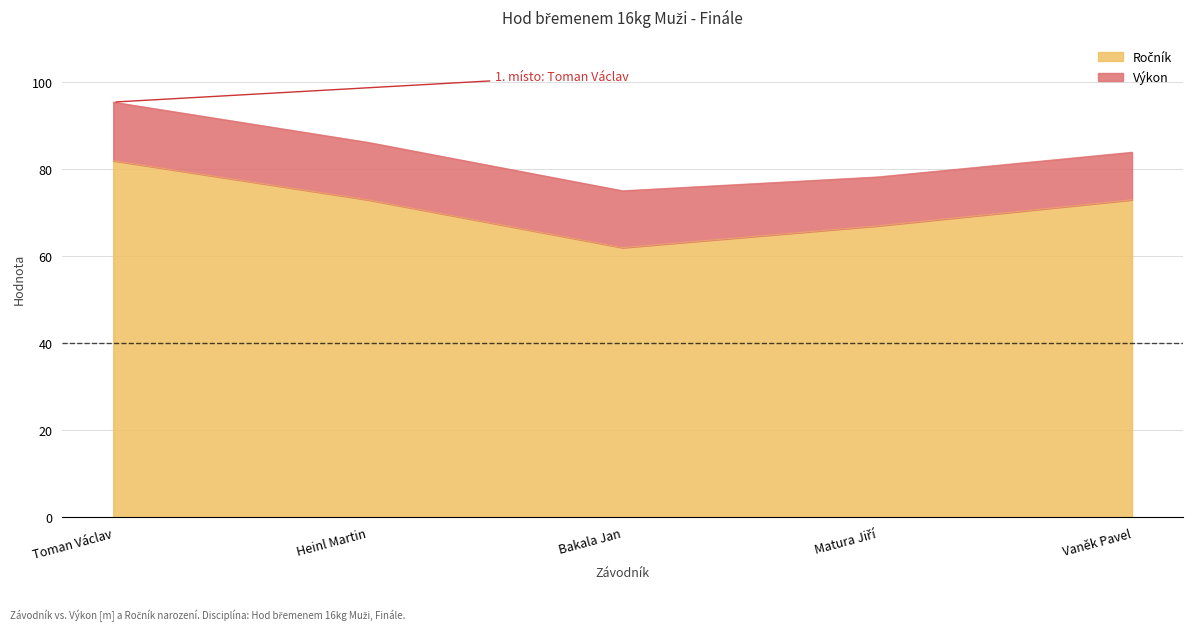

Which category has the lowest value across all series?

Bakala Jan